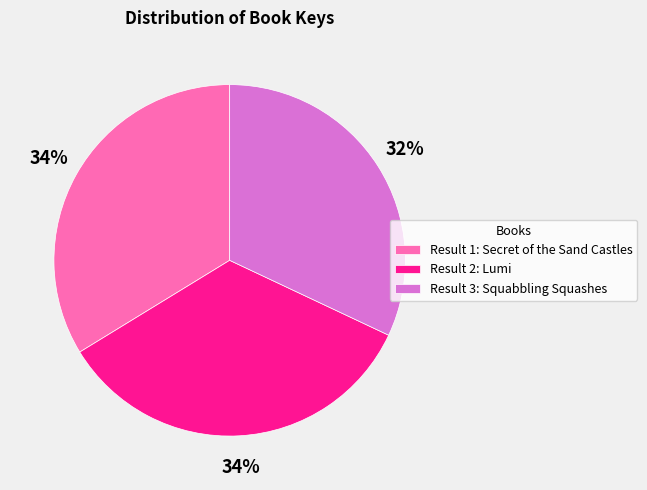

What percentage is the Result 1: Secret of the Sand Castles slice, to the nearest percent?

34%